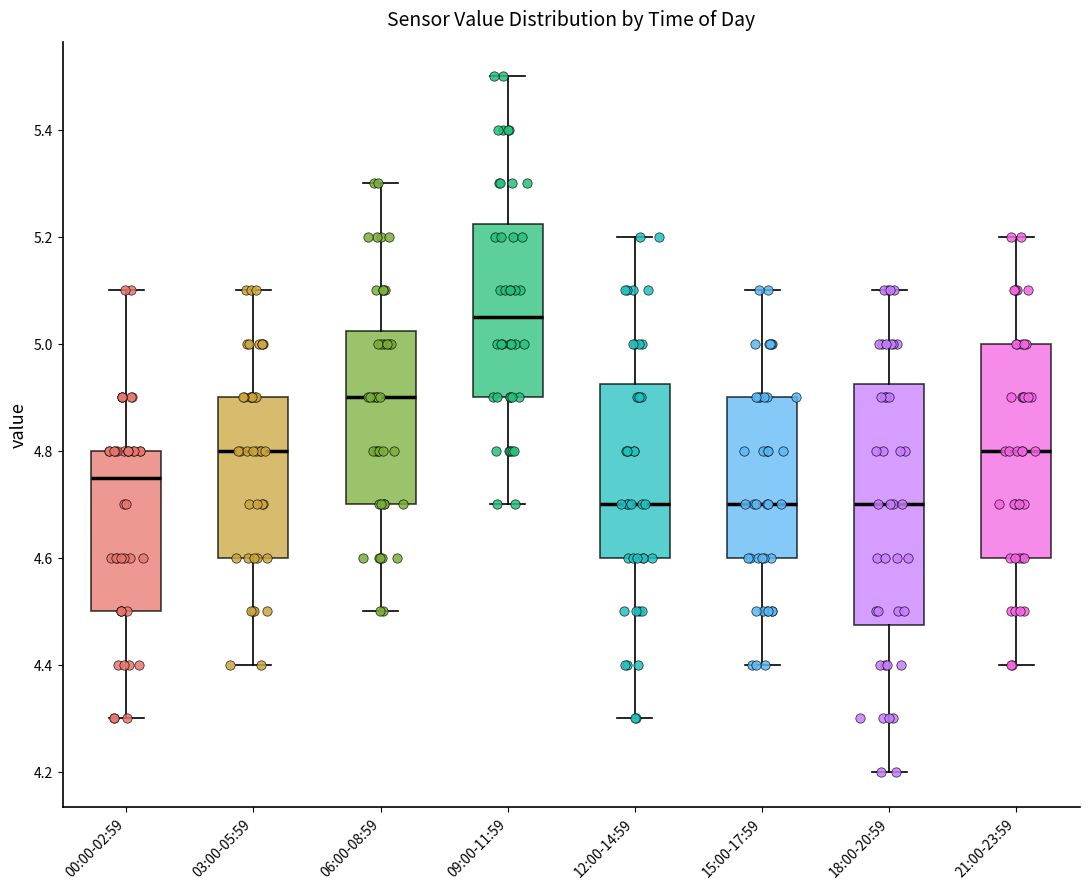

Reading left to right, read every box against the y-axis: the position of its median line, the range the box covers, and the ends of its whiskers. The values are not printed on the chart, so give them approximately, as read against the axis.

00:00-02:59: median 4.76, box 4.50 to 4.80, whiskers 4.30 to 5.10
03:00-05:59: median 4.80, box 4.60 to 4.90, whiskers 4.40 to 5.10
06:00-08:59: median 4.90, box 4.70 to 5.02, whiskers 4.50 to 5.30
09:00-11:59: median 5.06, box 4.90 to 5.22, whiskers 4.70 to 5.50
12:00-14:59: median 4.70, box 4.60 to 4.92, whiskers 4.30 to 5.20
15:00-17:59: median 4.70, box 4.60 to 4.90, whiskers 4.40 to 5.10
18:00-20:59: median 4.70, box 4.48 to 4.92, whiskers 4.20 to 5.10
21:00-23:59: median 4.80, box 4.60 to 5.00, whiskers 4.40 to 5.20